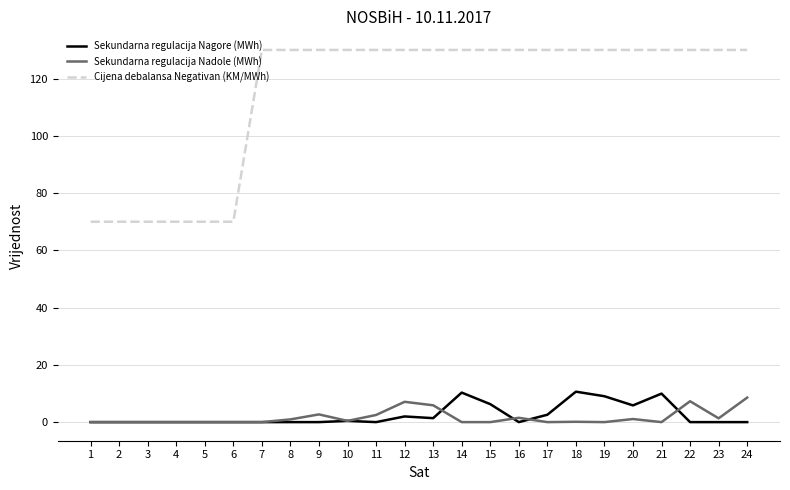

How many categories are shown in the chart?

24